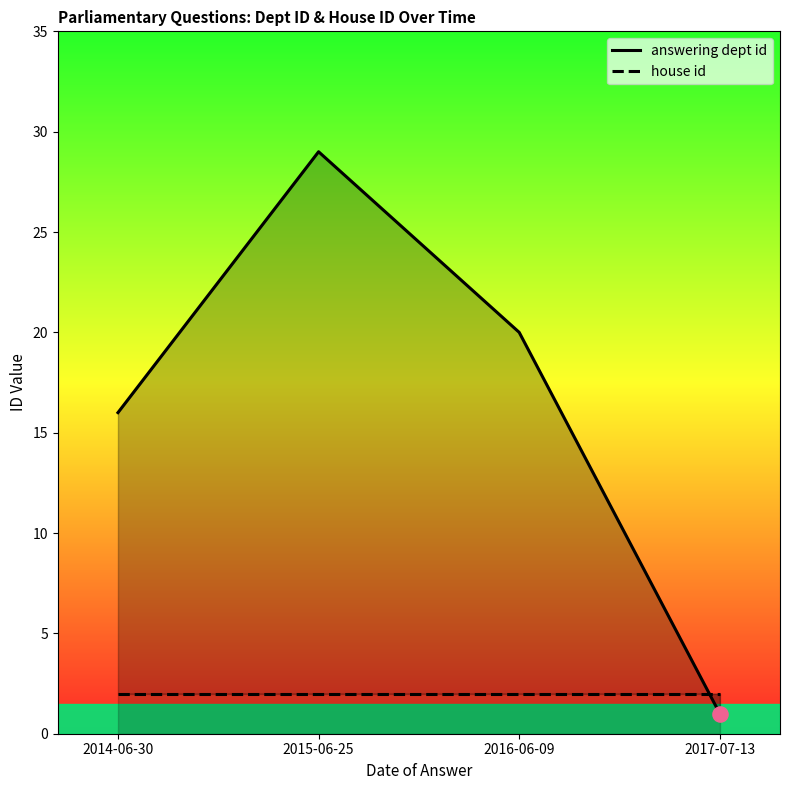

Which series has the largest total across all categories?

answering dept id